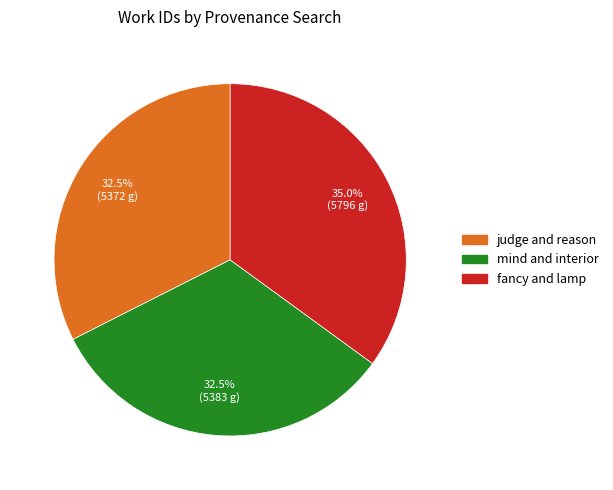

Which category has the biggest portion of the pie?

fancy and lamp